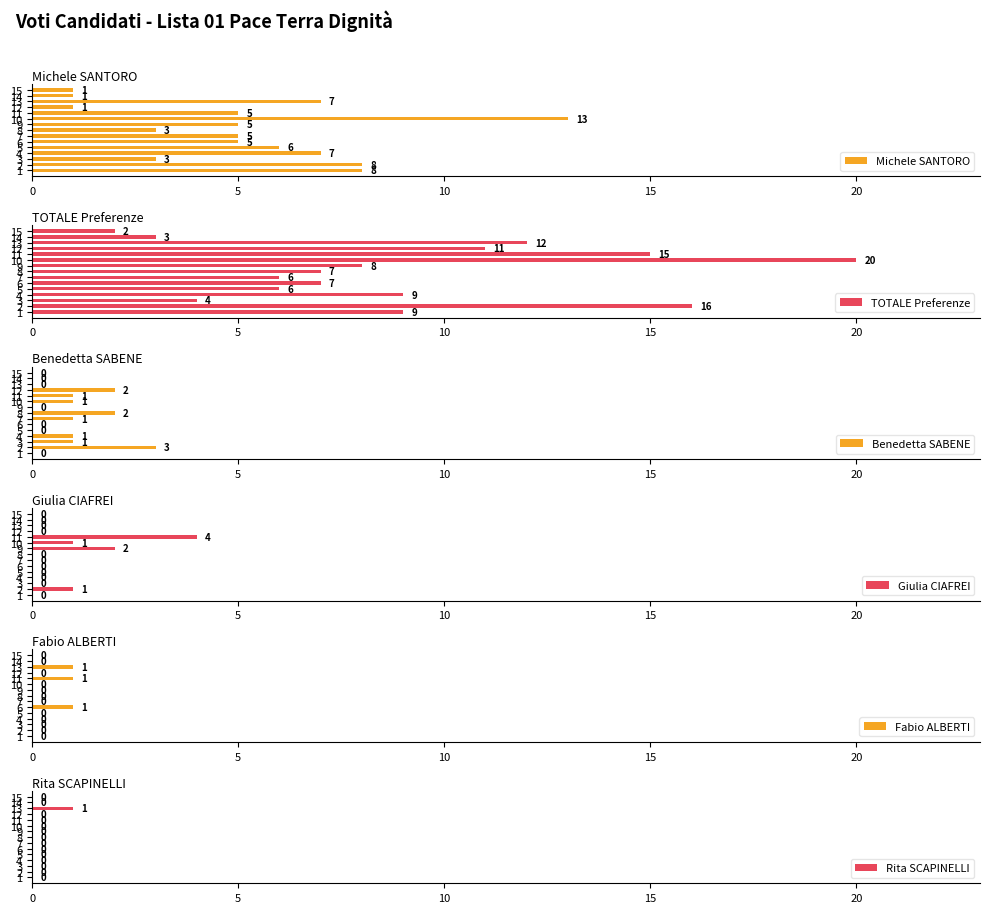

Where is Benedetta SABENE nearest to the value 1?

3